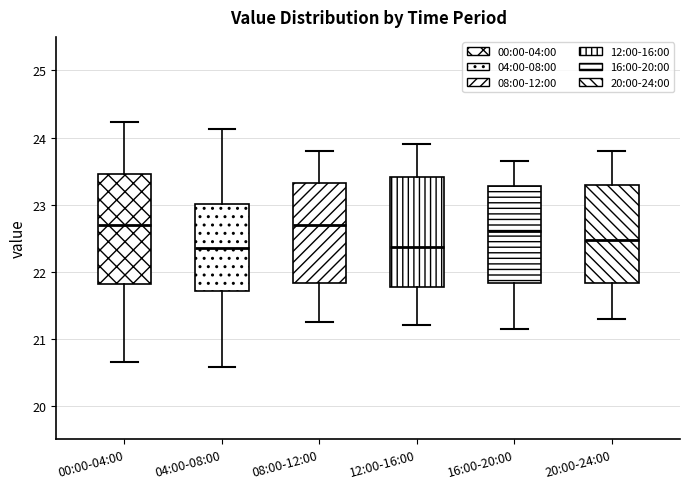

Reading left to right, read every box against the y-axis: the position of its median line, the range the box covers, and the ends of its whiskers. The values are not printed on the chart, so give them approximately, as read against the axis.

00:00-04:00: median 22.7, box 21.8 to 23.5, whiskers 20.7 to 24.2
04:00-08:00: median 22.4, box 21.7 to 23.0, whiskers 20.6 to 24.1
08:00-12:00: median 22.7, box 21.8 to 23.3, whiskers 21.3 to 23.8
12:00-16:00: median 22.4, box 21.8 to 23.4, whiskers 21.2 to 23.9
16:00-20:00: median 22.6, box 21.8 to 23.3, whiskers 21.2 to 23.7
20:00-24:00: median 22.5, box 21.8 to 23.3, whiskers 21.3 to 23.8